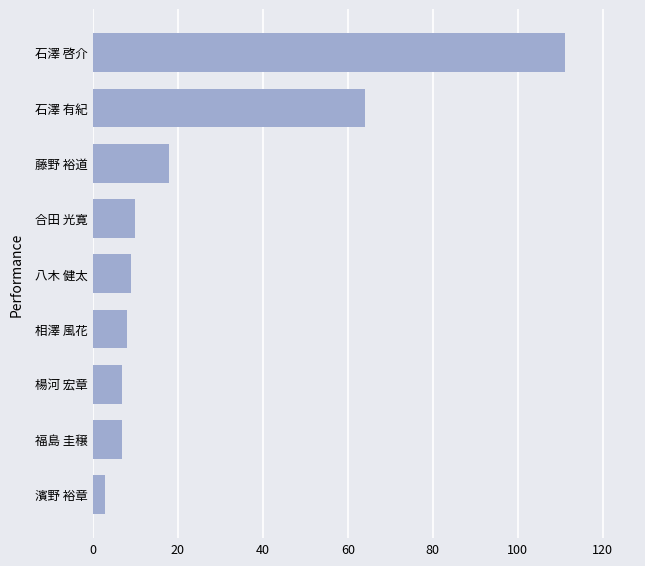

How many bars are there in total?

9